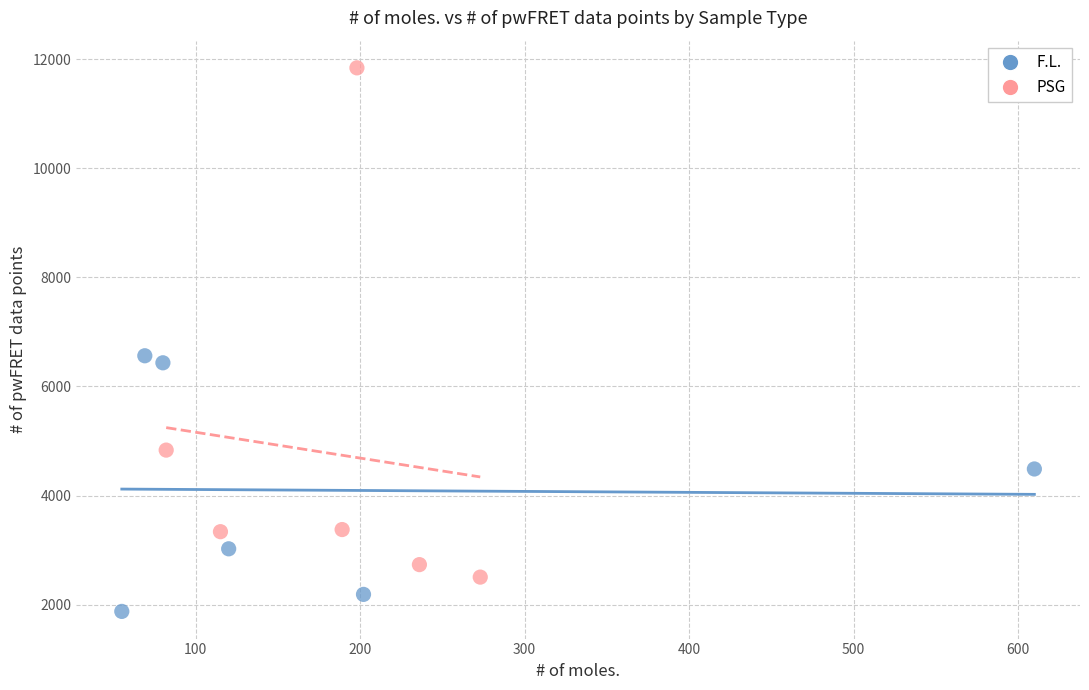

Which series has the largest Y range (max minus min)?

PSG